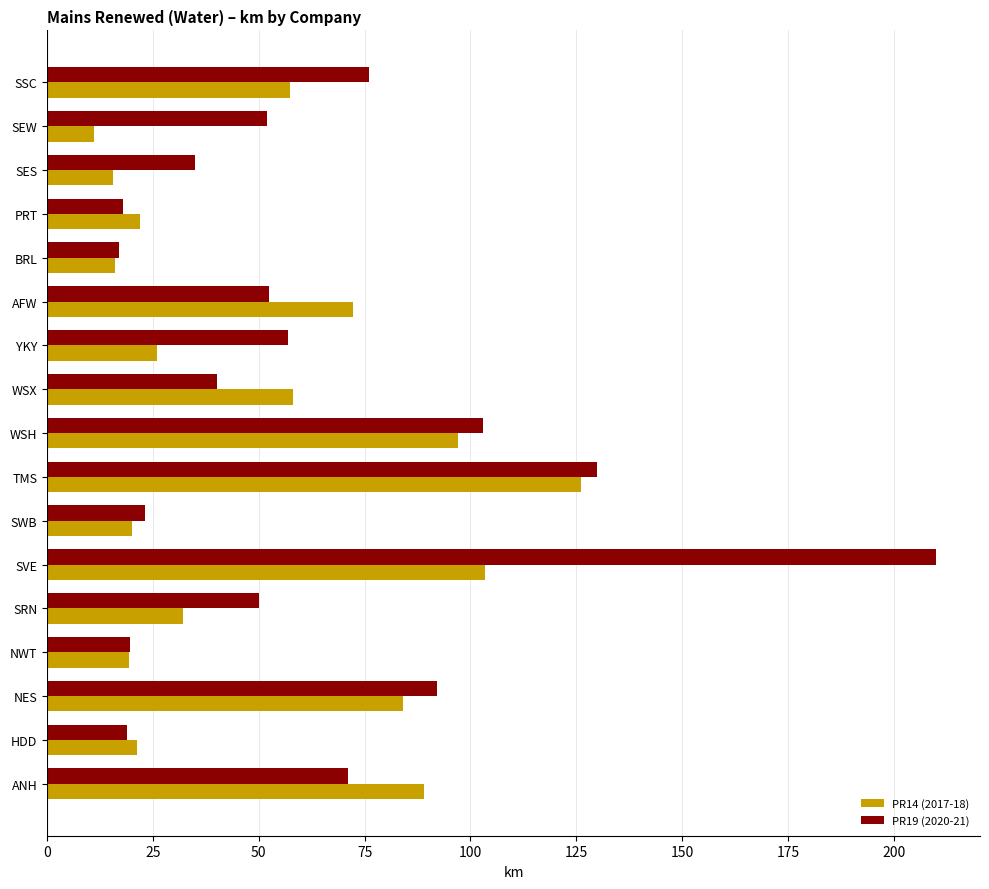

Which series has the largest total across all categories?

PR19 (2020-21)